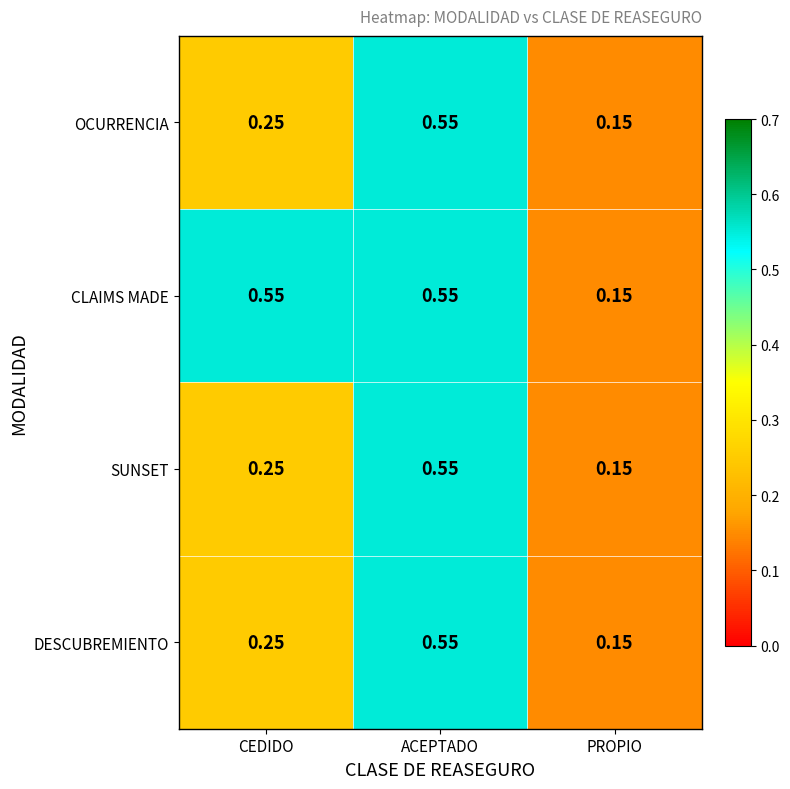

At which label does CLAIMS MADE reach its minimum?

PROPIO